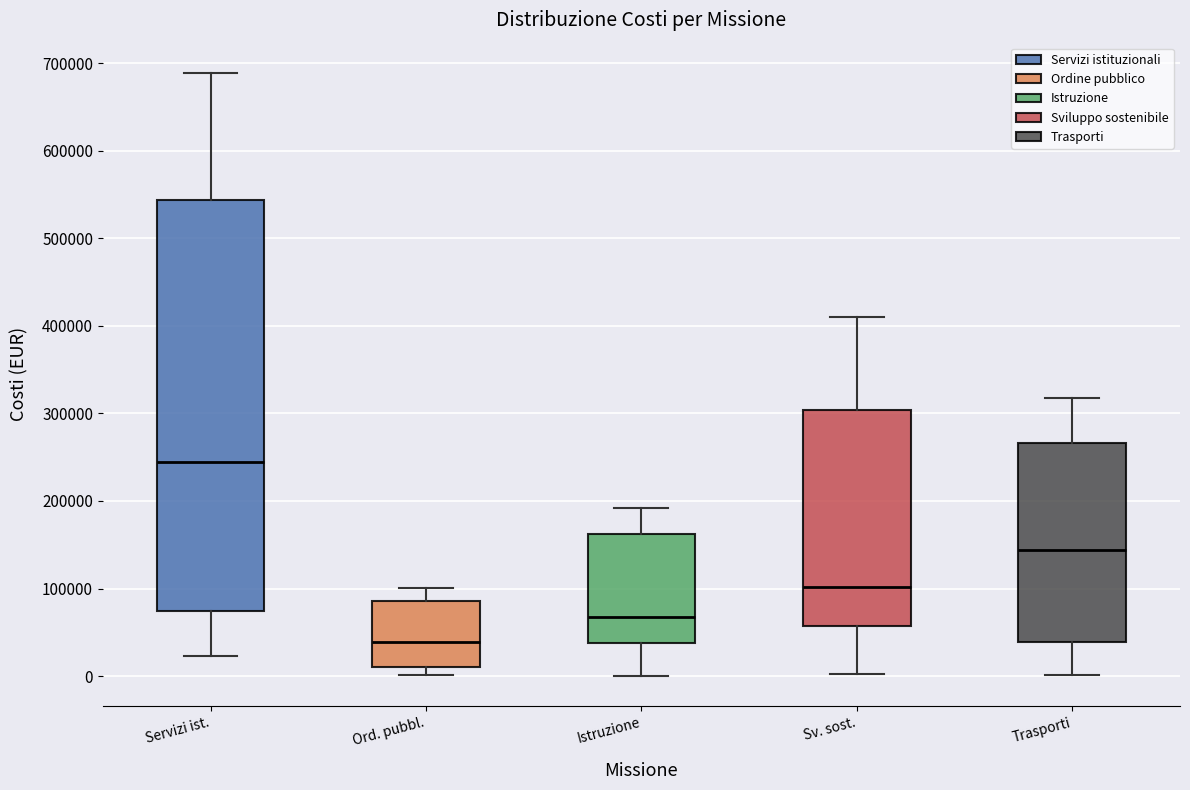

Where is the upper edge of the box for Ord. pubbl. on the y-axis? The values are not printed on the chart, so give them approximately, as read against the axis.

90000